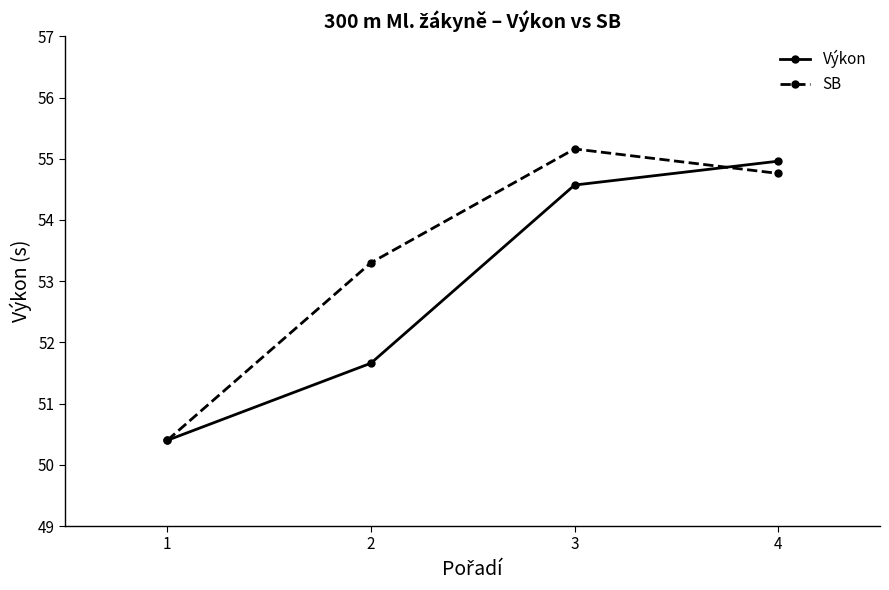

True or false: Výkon has more than 1 interior local peaks.

False